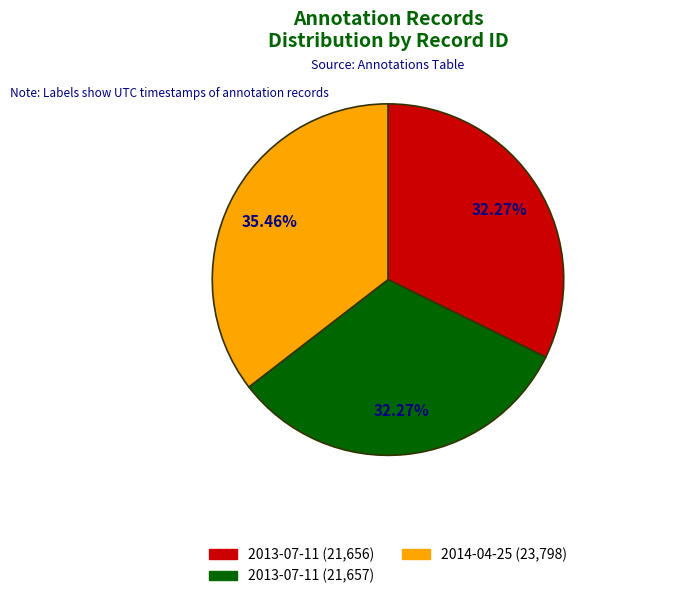

Is there any slice that represents more than half of the pie?

No